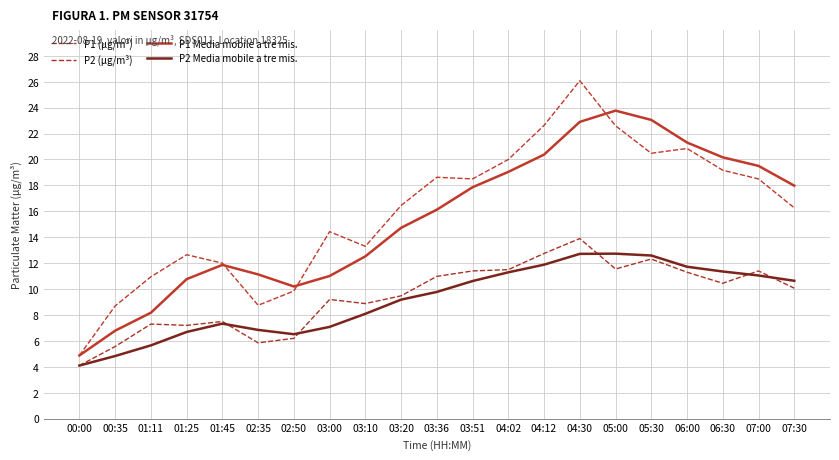

True or false: P1 (µg/m³) and P2 Media mobile a tre mis. intersect in this chart.

False